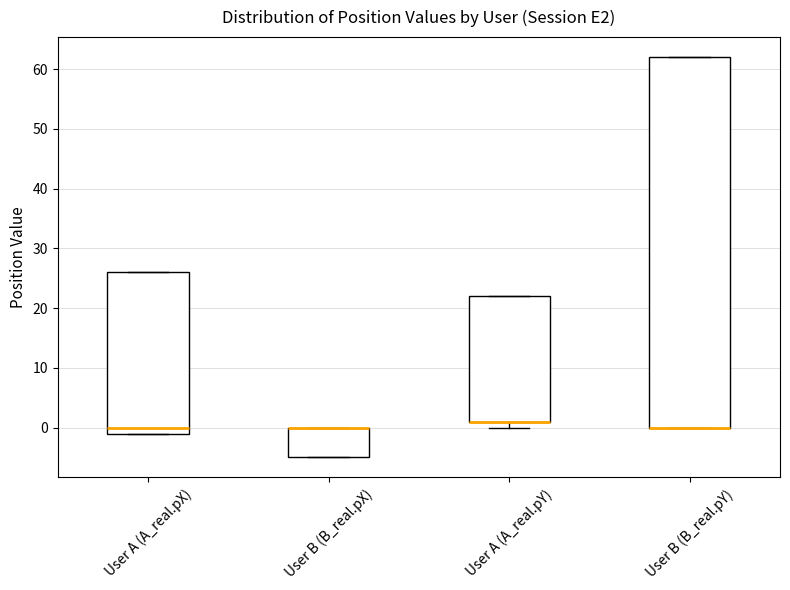

Where is the upper edge of the box for User A (A_real.pX) on the y-axis? The values are not printed on the chart, so give them approximately, as read against the axis.

26